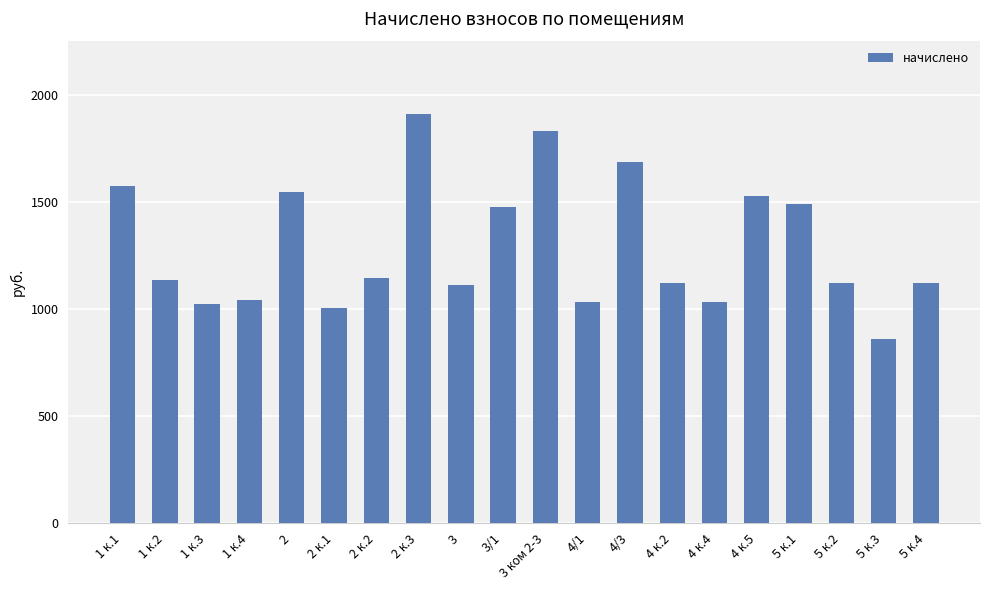

What is the sum of the values at 4 к.5 and 5 к.4?

2649.9